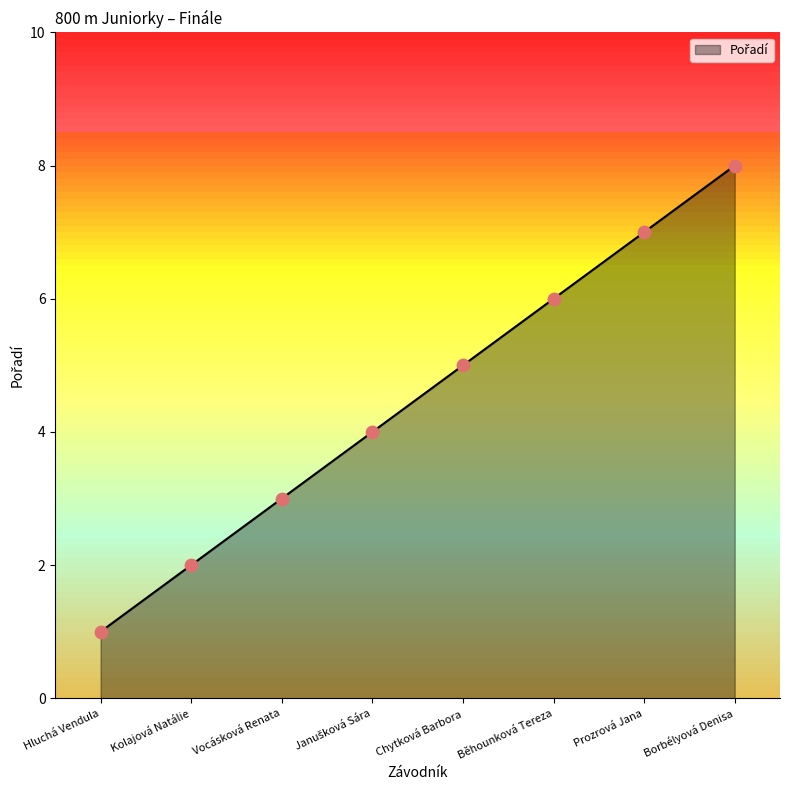

What is the change in value from Chytková Barbora to Borbélyová Denisa?

+3